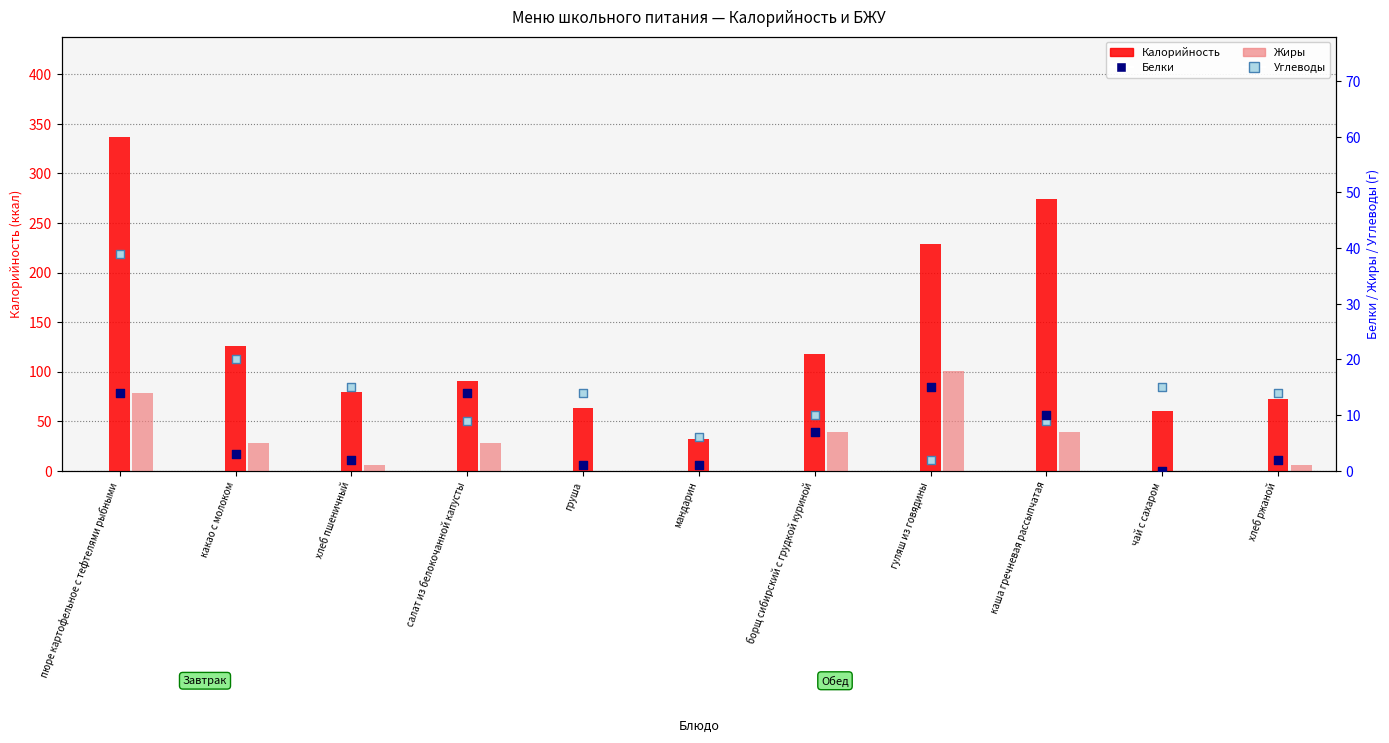

Is the value of Калорийность at хлеб пшеничный greater than the value of Углеводы at гуляш из говядины?

Yes